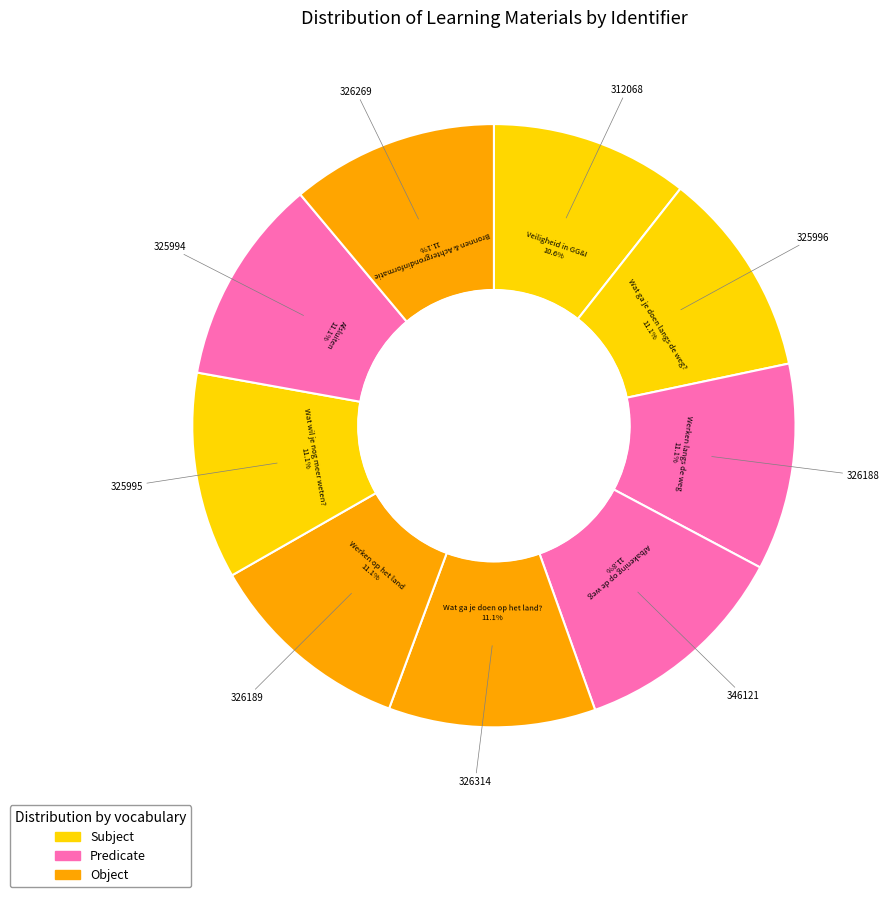

How many slices are in this pie chart?

9